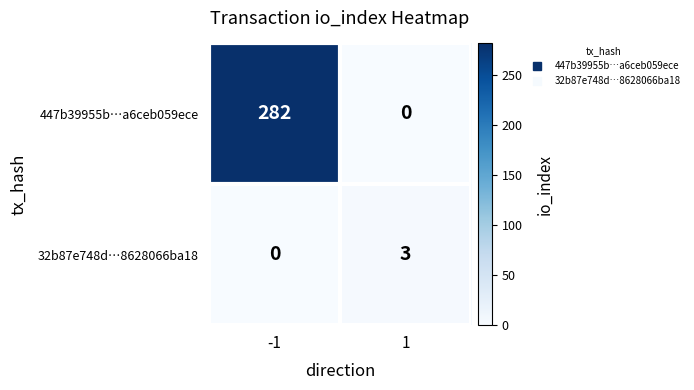

Which series changed the most between -1 and 1?

447b39955b…a6ceb059ece